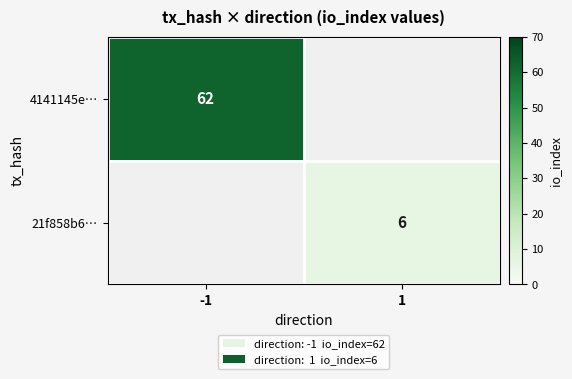

The value of 4141145e… at -1 is 62. True or false?

True